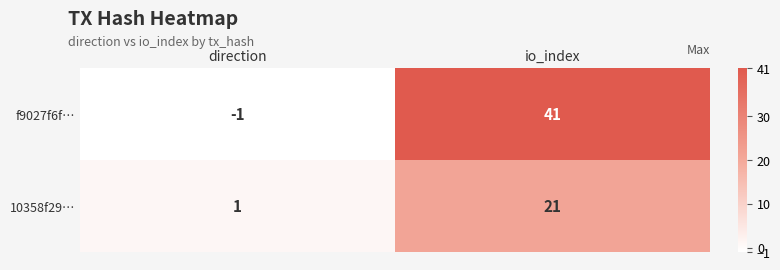

Which category has the lowest value across all series?

direction